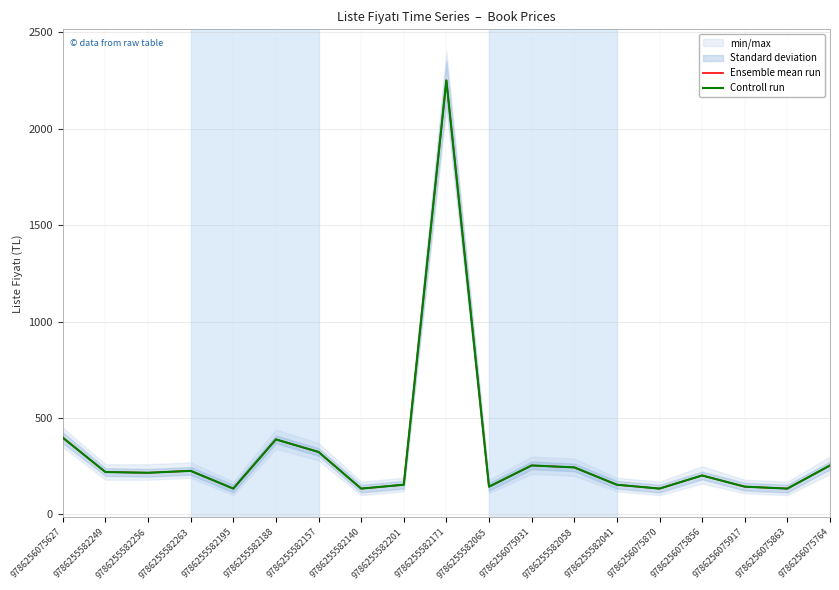

Where is the first local maximum for Controll run?

9786255582263